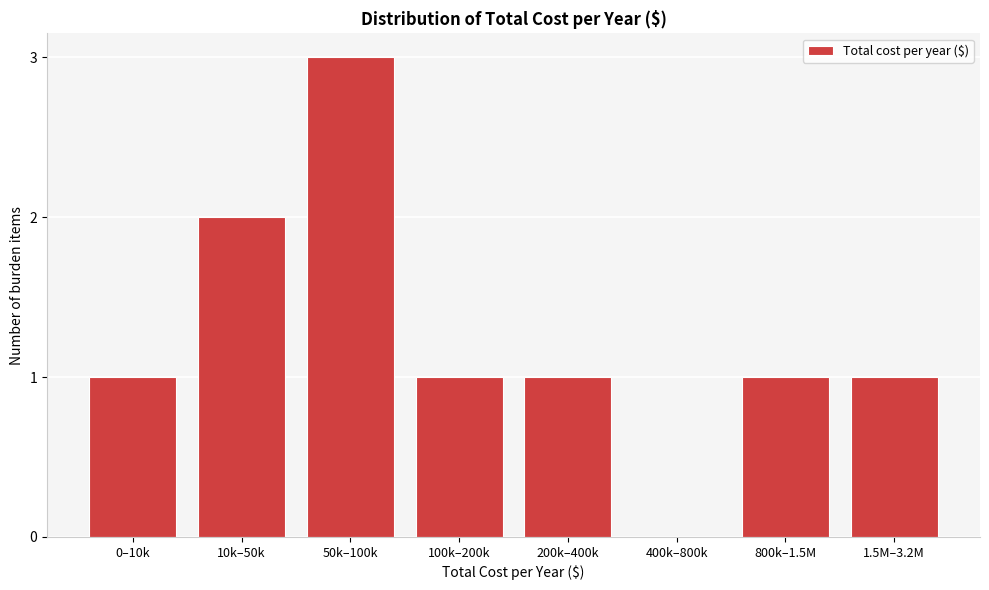

Reading right to left, list all the values displayed in this chart.

1.5M–3.2M=1	800k–1.5M=1	400k–800k=0	200k–400k=1	100k–200k=1	50k–100k=3	10k–50k=2	0–10k=1